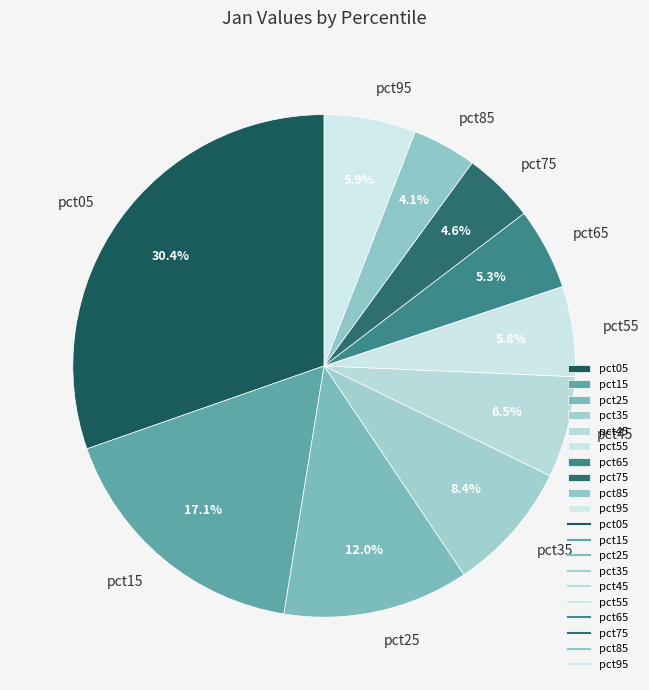

To the nearest percent, what percentage of the pie is pct25?

12%